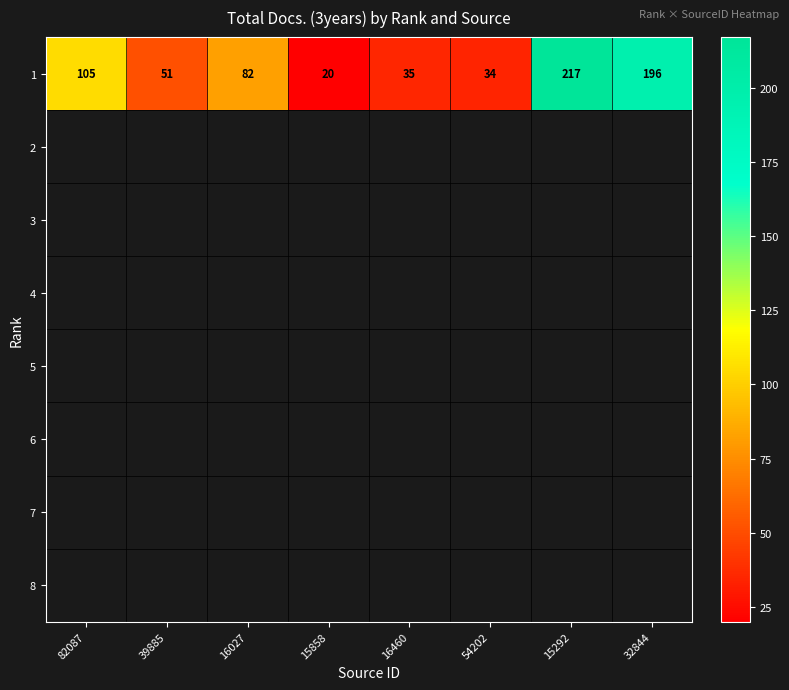

What is the sum of all 1 values?

740